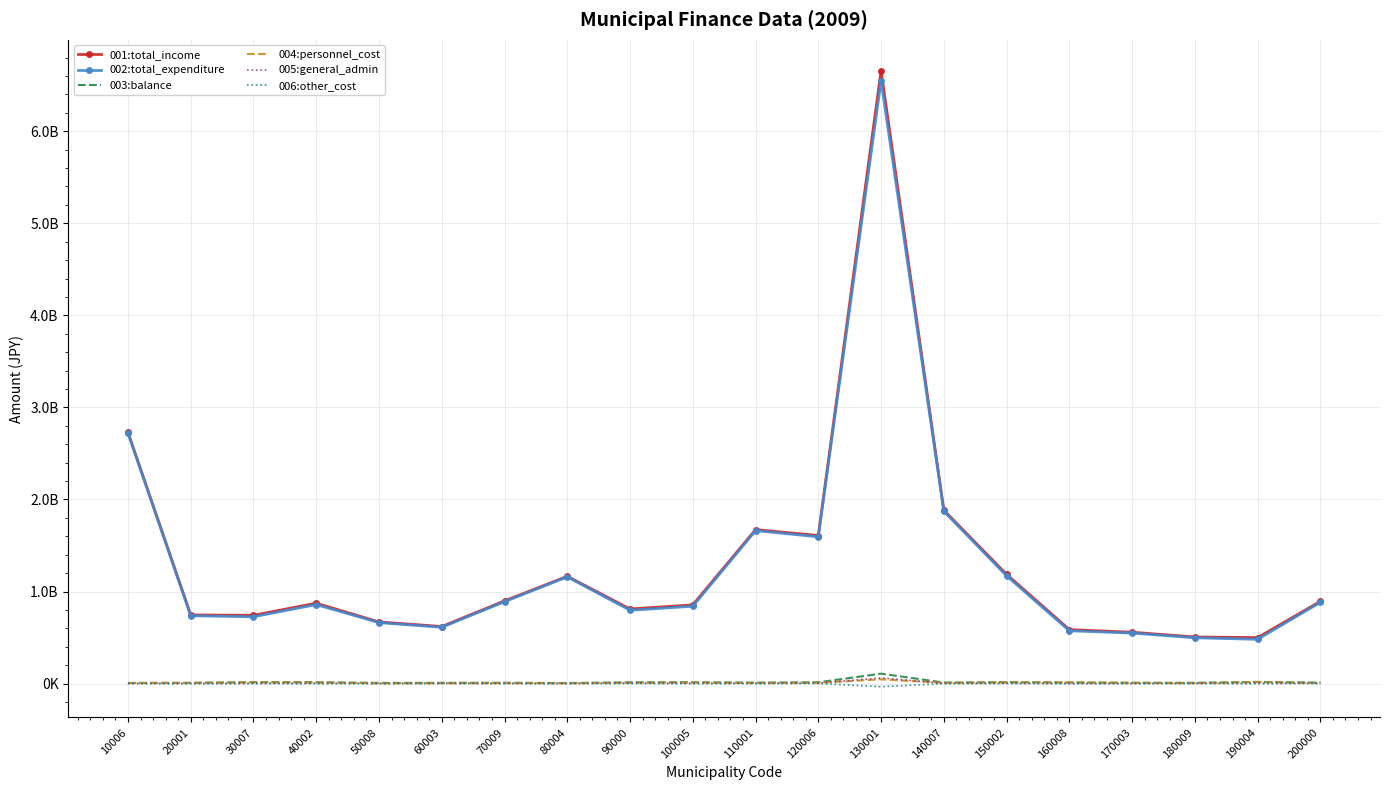

At which category is the sum across all series the highest?

130001